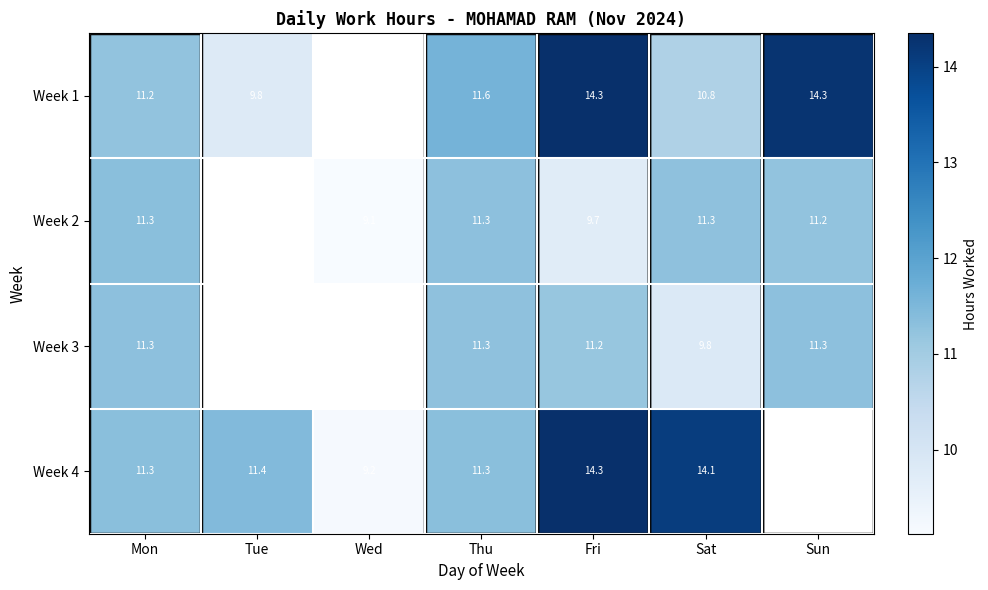

Is the value of Week 3 at Thu greater than the value of Week 4 at Fri?

No